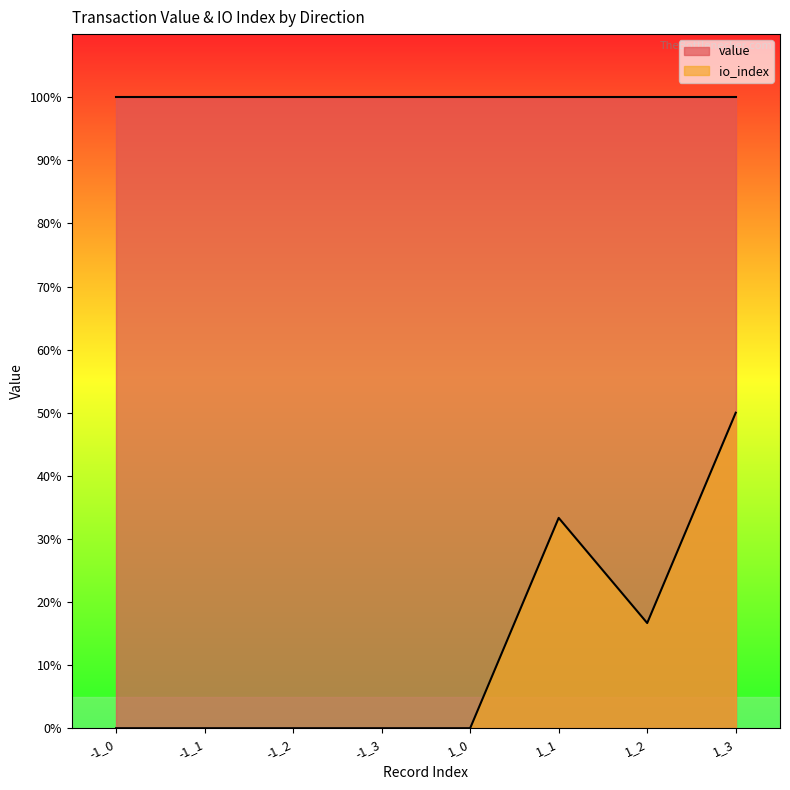

Between 1_0 and 1_3, which is larger?

1_3